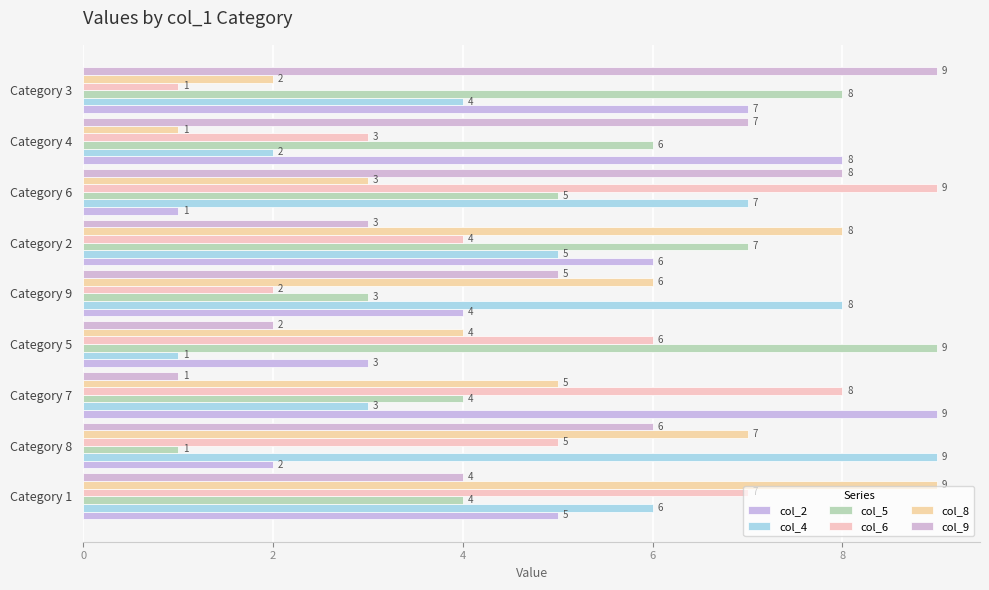

Which series has the largest total across all categories?

col_5